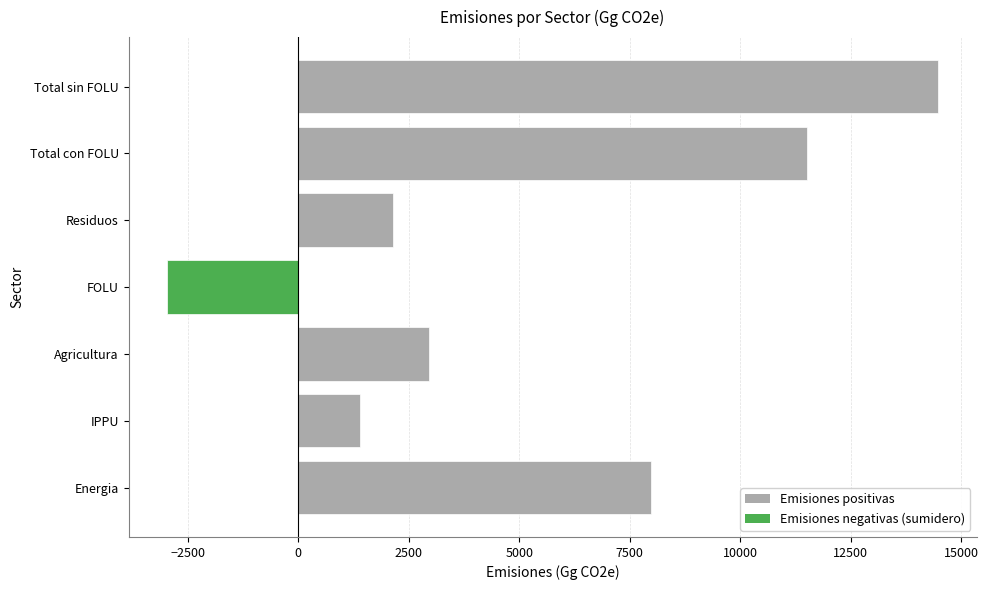

Reading bottom to top, what are all the values shown in this chart?

Energia=7981.5	IPPU=1394.7	Agricultura=2962.8	FOLU=-2968.4	Residuos=2138.6	Total con FOLU=11509.2	Total sin FOLU=14477.6